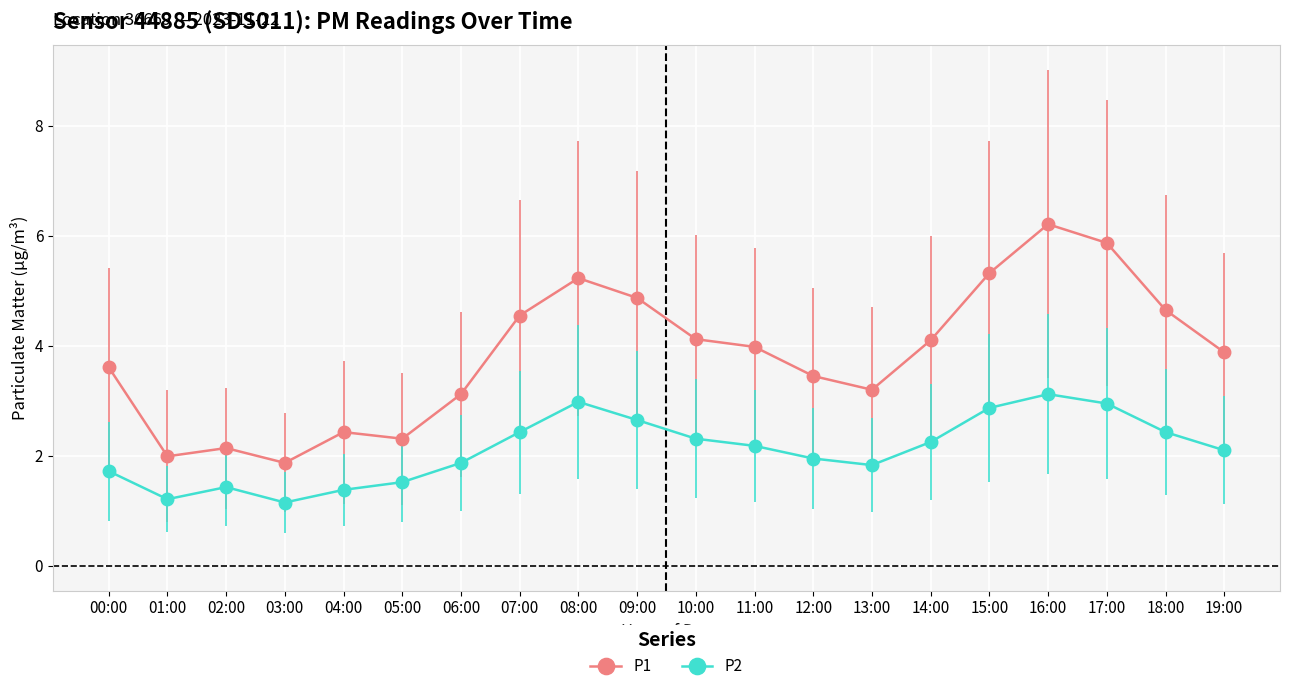

Which category has the lowest value in the P1 series?

03:00